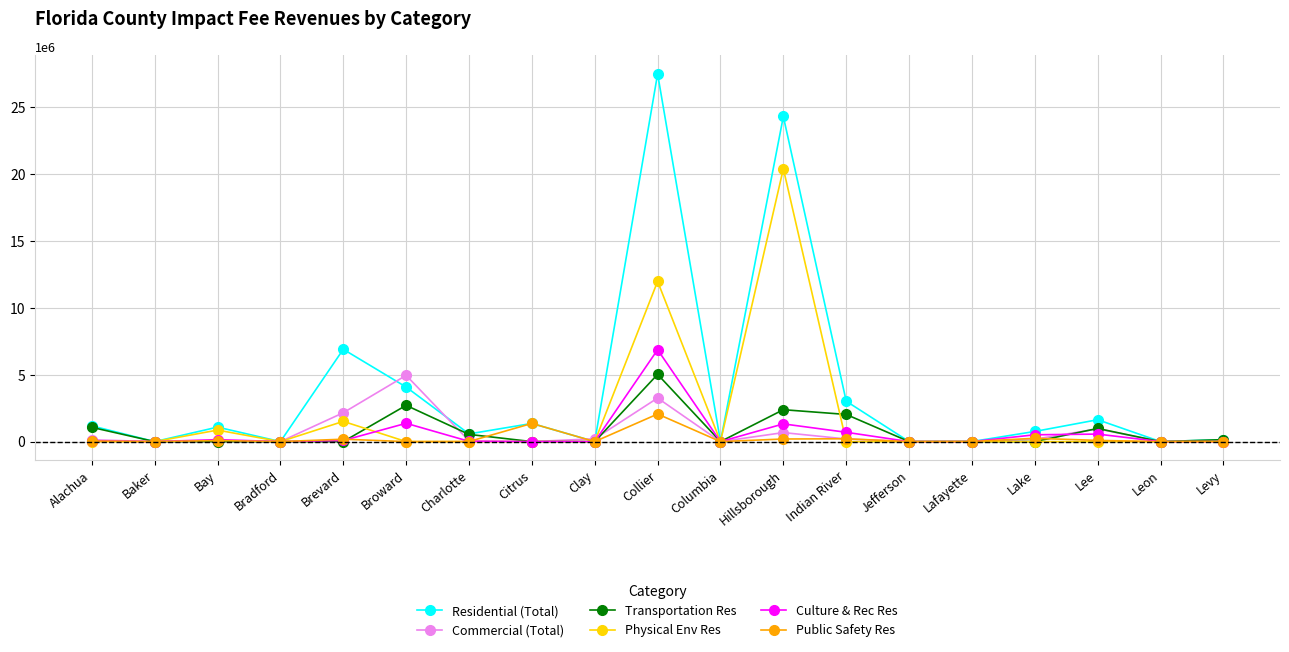

What is the difference between the Culture & Rec Res values at Lafayette and Collier?

6866214